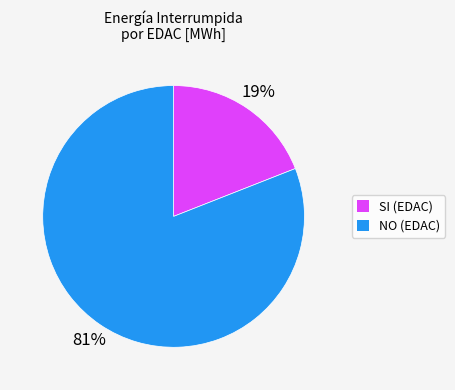

To the nearest percent, what is the difference between the largest and smallest slice percentages?

62%